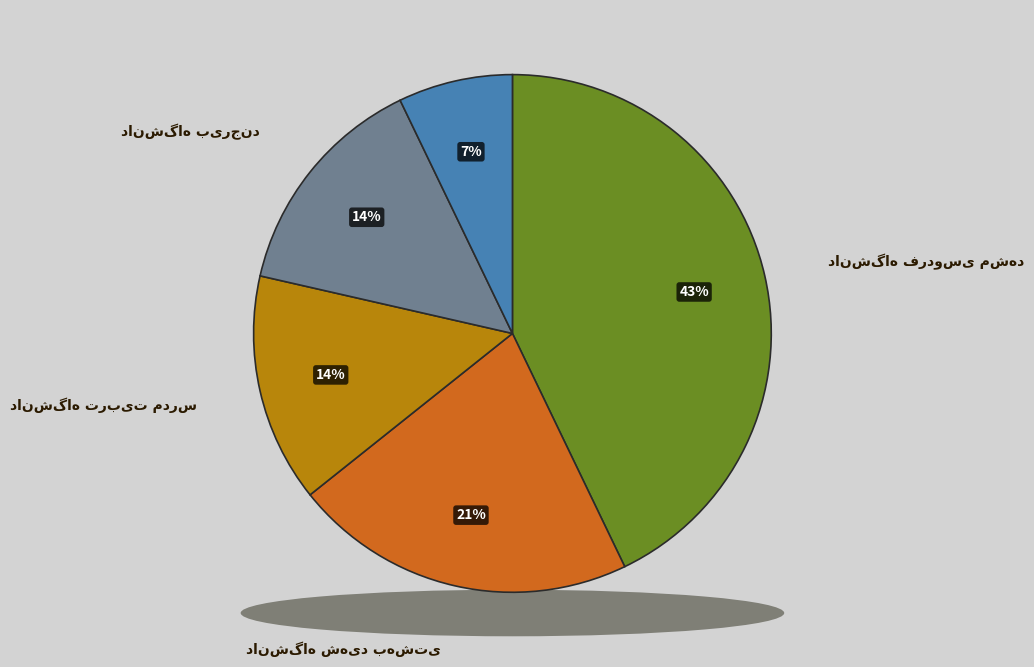

Is the sum of دانشگاه گلستان and دانشگاه تربیت مدرس greater than half?

No